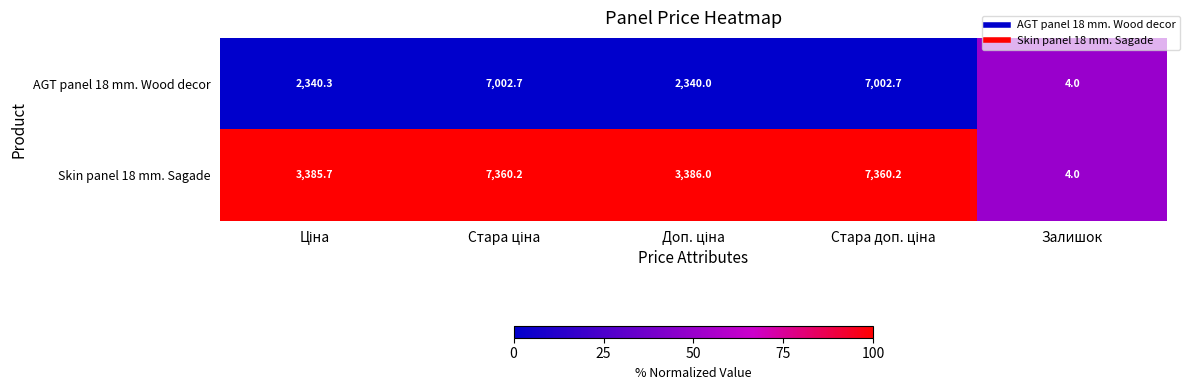

True or false: Skin panel 18 mm. Sagade has a value of 4.0 at Залишок.

True